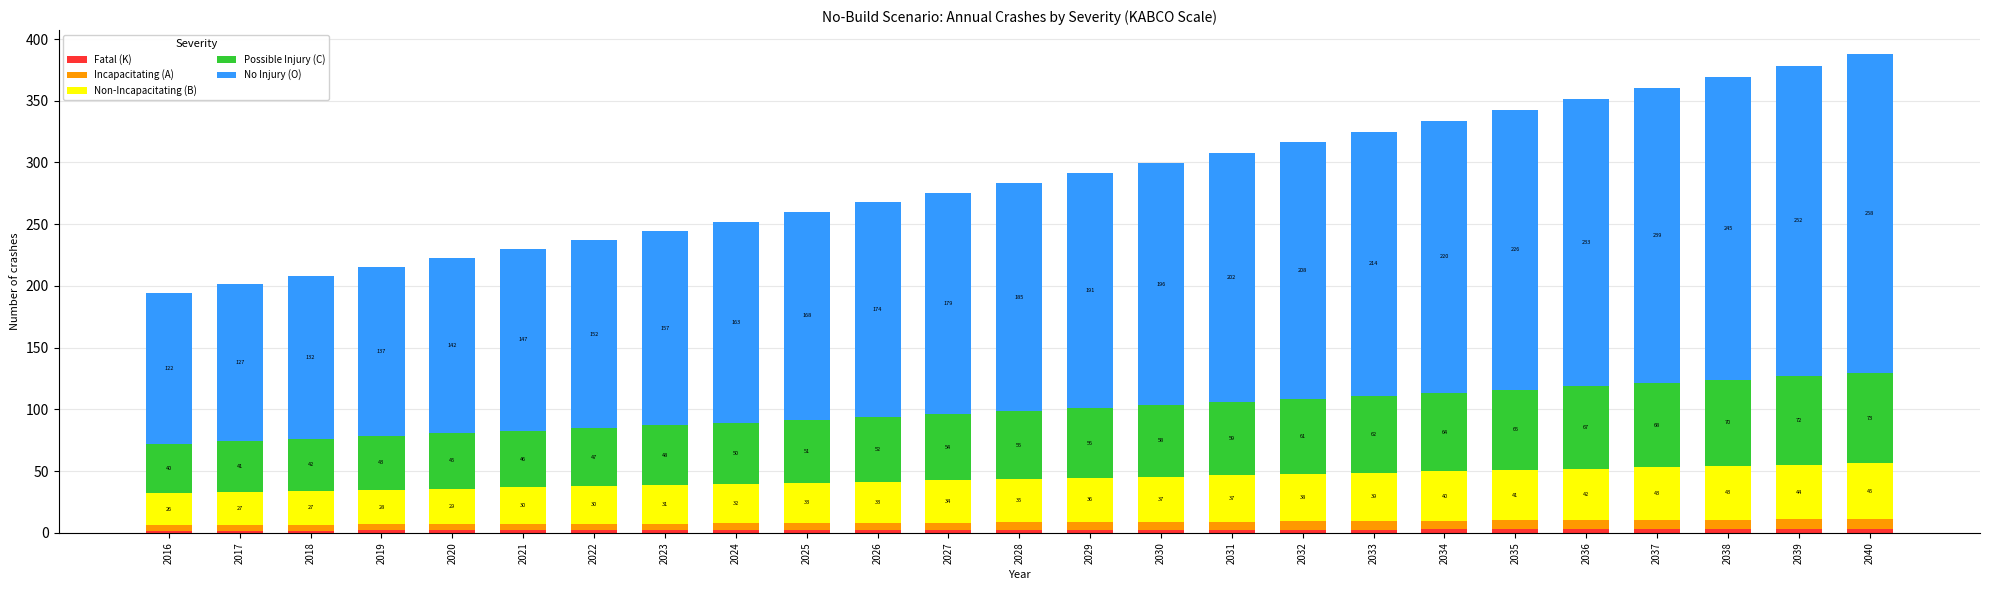

At which category is the sum across all series the highest?

2040